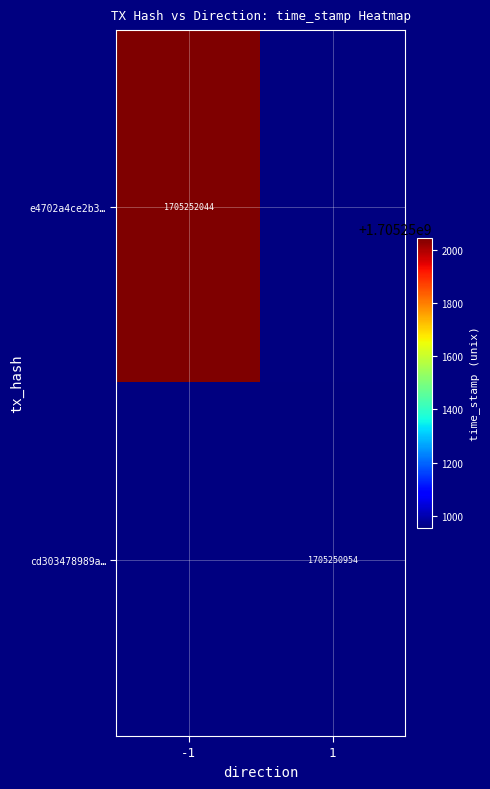

Rank the series by their maximum value, from highest to lowest.

e4702a4ce2b371a18b34c2d21d08685f638b195, cd303478989a03682fcaf8332725e839af7e95b